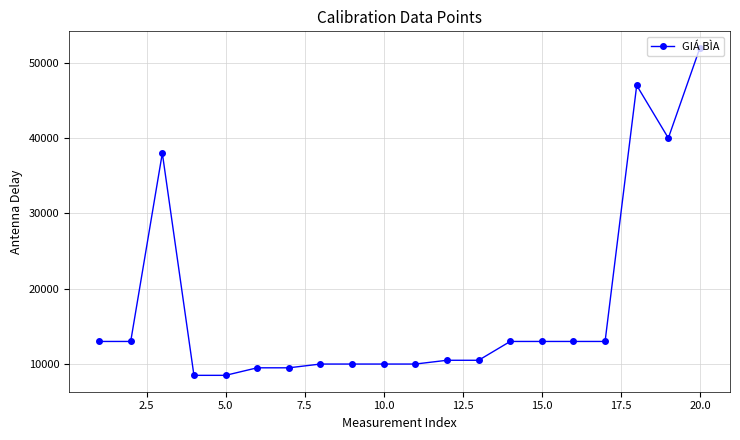

What is the sum of all values?

352000